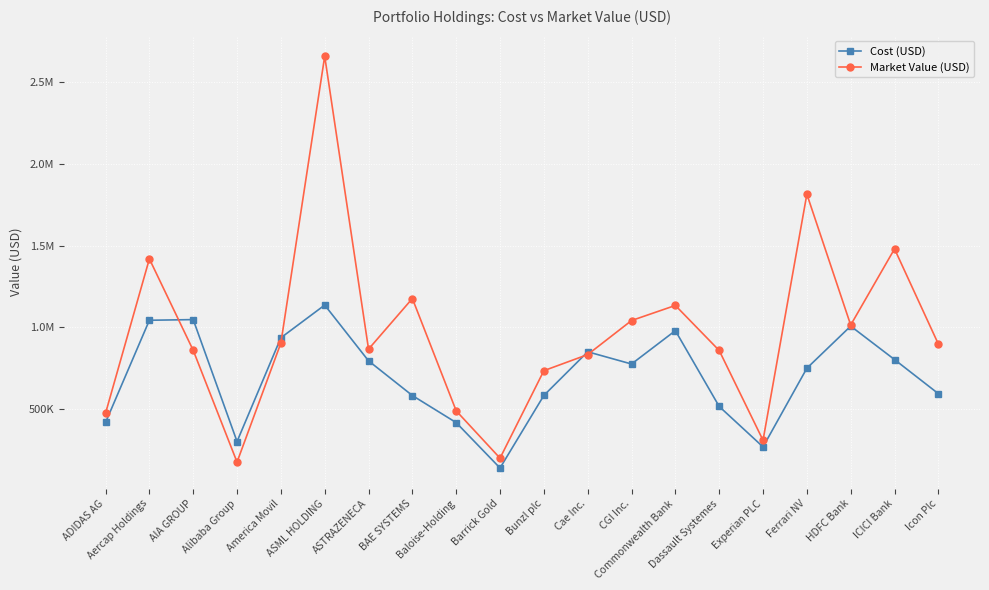

What position from the left is CGI Inc.?

13